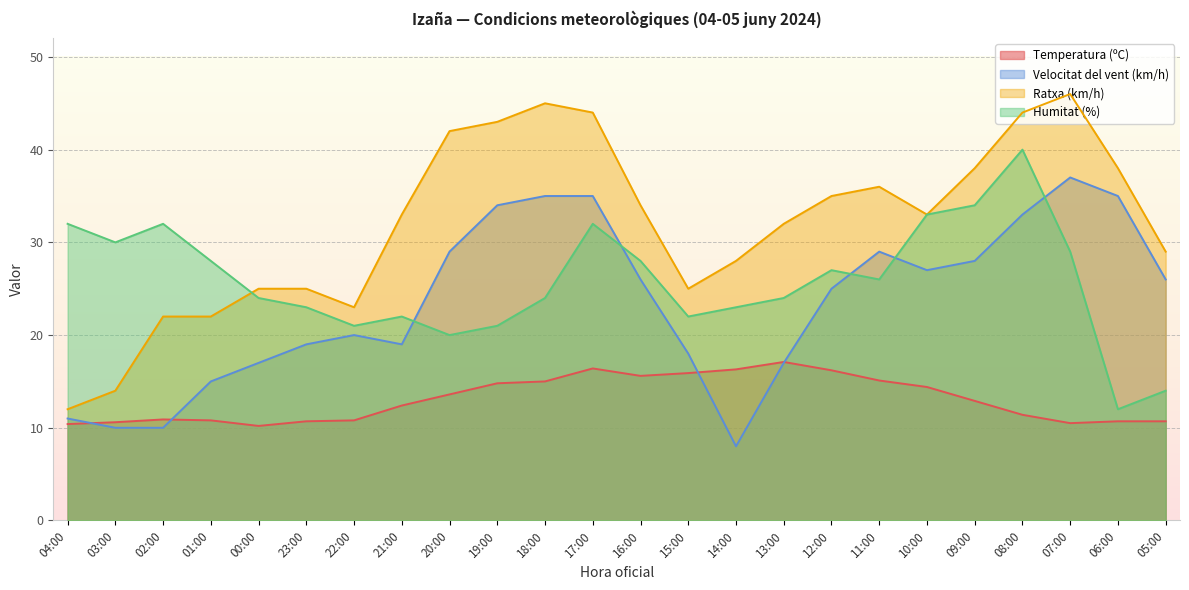

True or false: Temperatura (ºC) and Humitat (%) cross at least once.

False